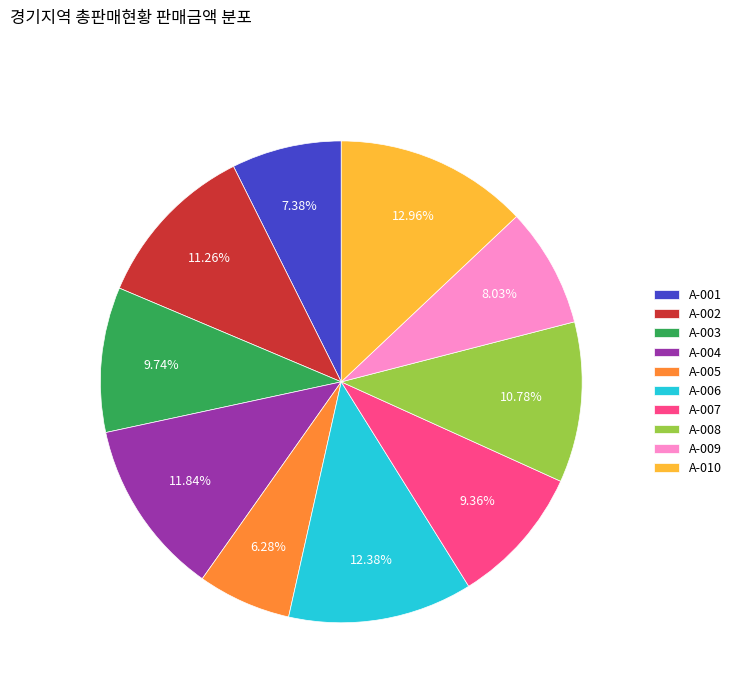

Combined, do A-009 and A-006 account for over 50%?

No